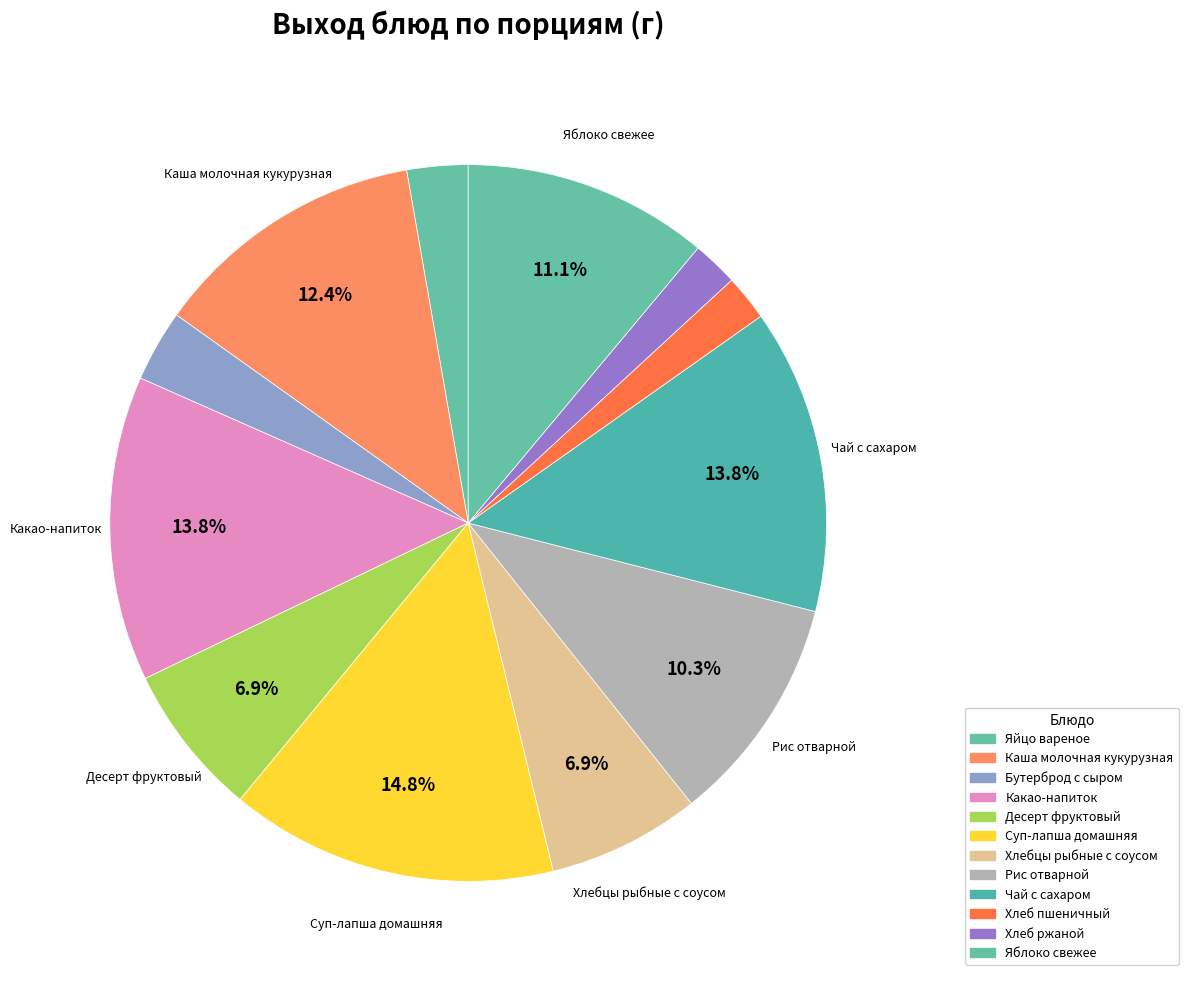

The Хлеб пшеничный slice represents 16% of the pie. True or false?

False